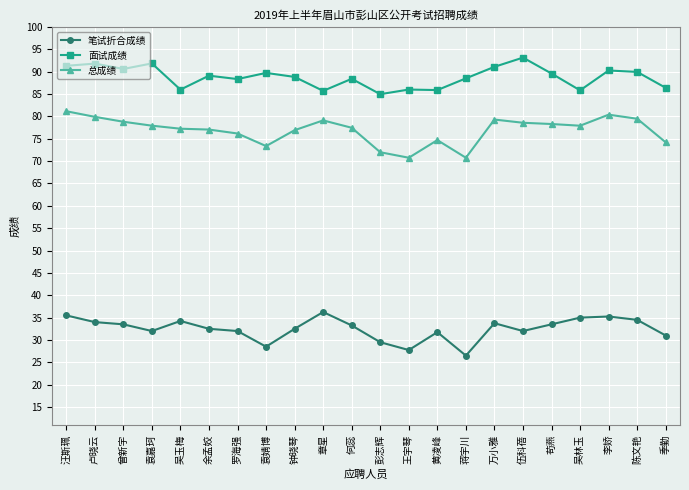

What are all the series names shown in the legend?

笔试折合成绩, 面试成绩, 总成绩